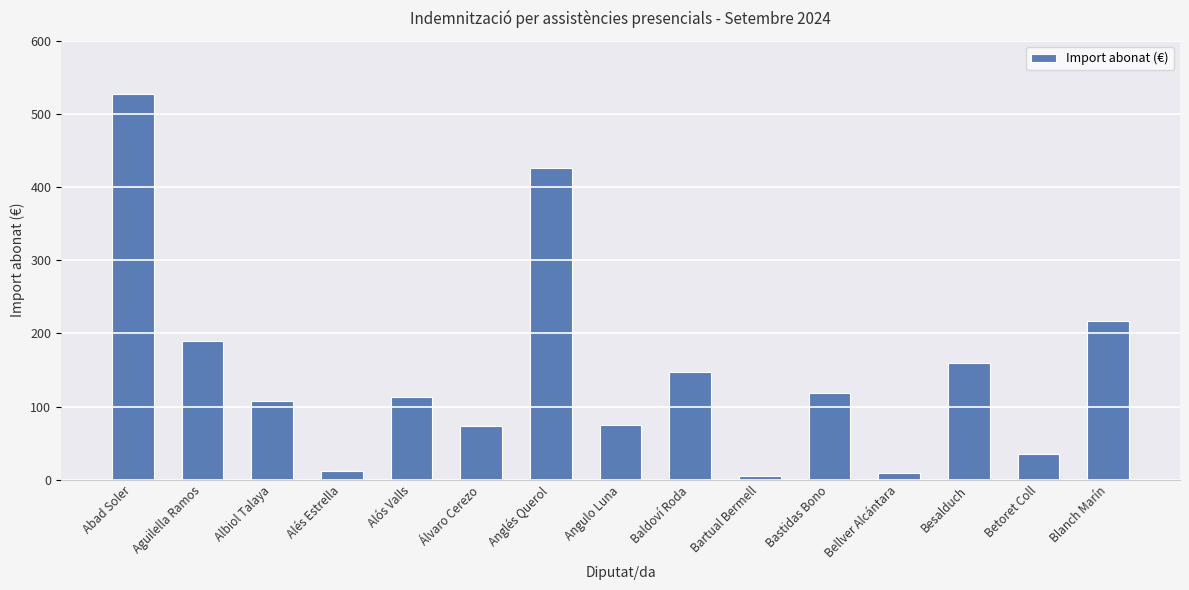

Is it true that the value at Blanch Marín is 67.0?

False